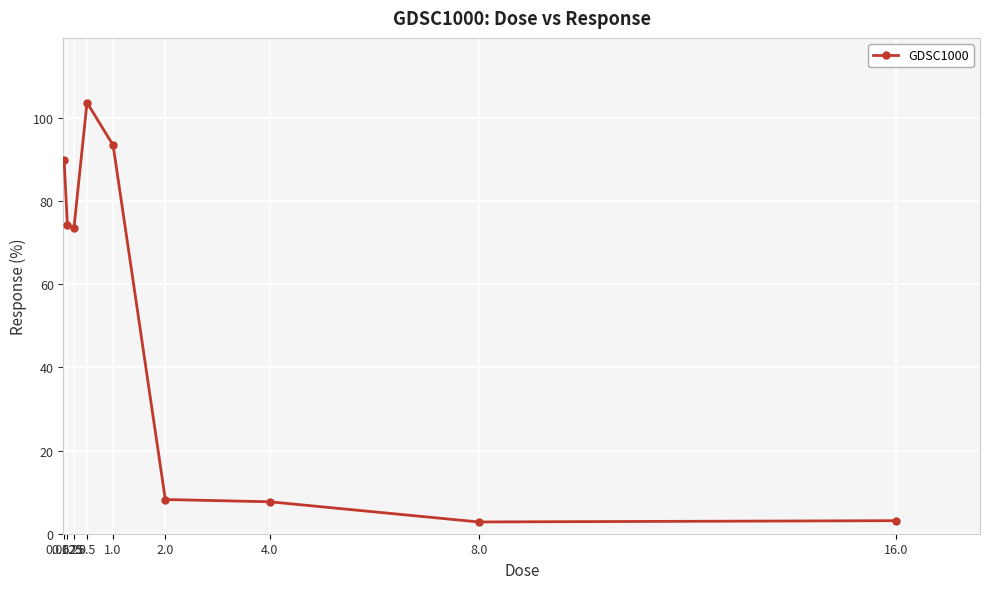

What is the smallest value displayed?

2.8